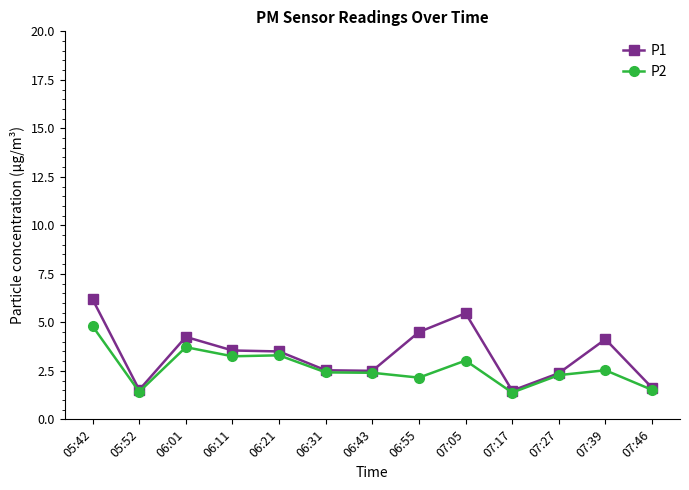

Where is the first local minimum for P2?

05:52